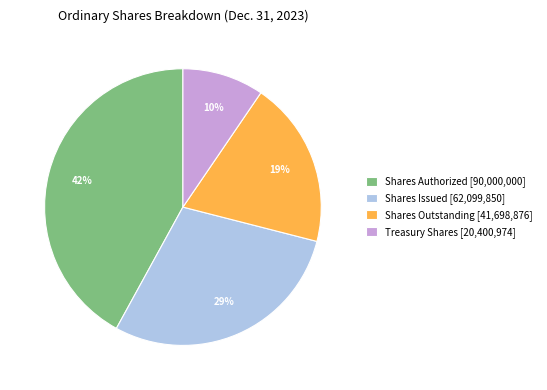

To the nearest percent, what portion does Treasury Shares represent?

10%